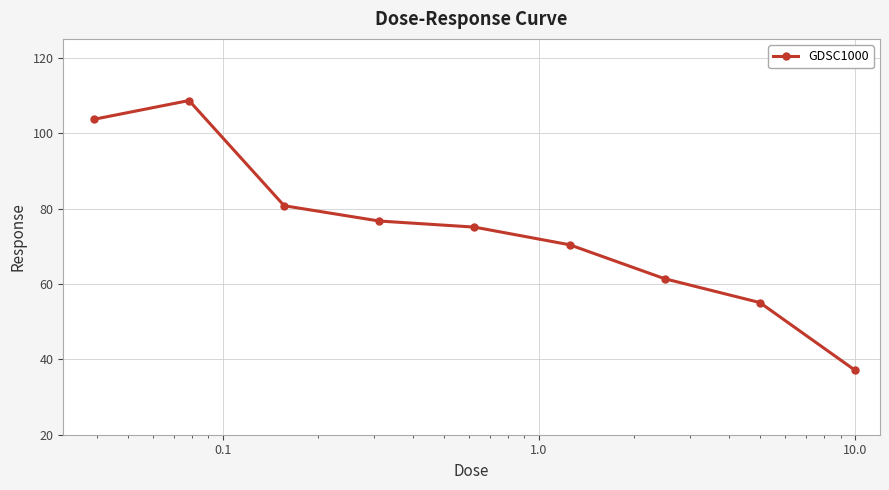

Reading right to left, extract all data points from this chart.

37.1	55.1	61.4	70.4	75.1	76.7	80.7	108.7	103.7